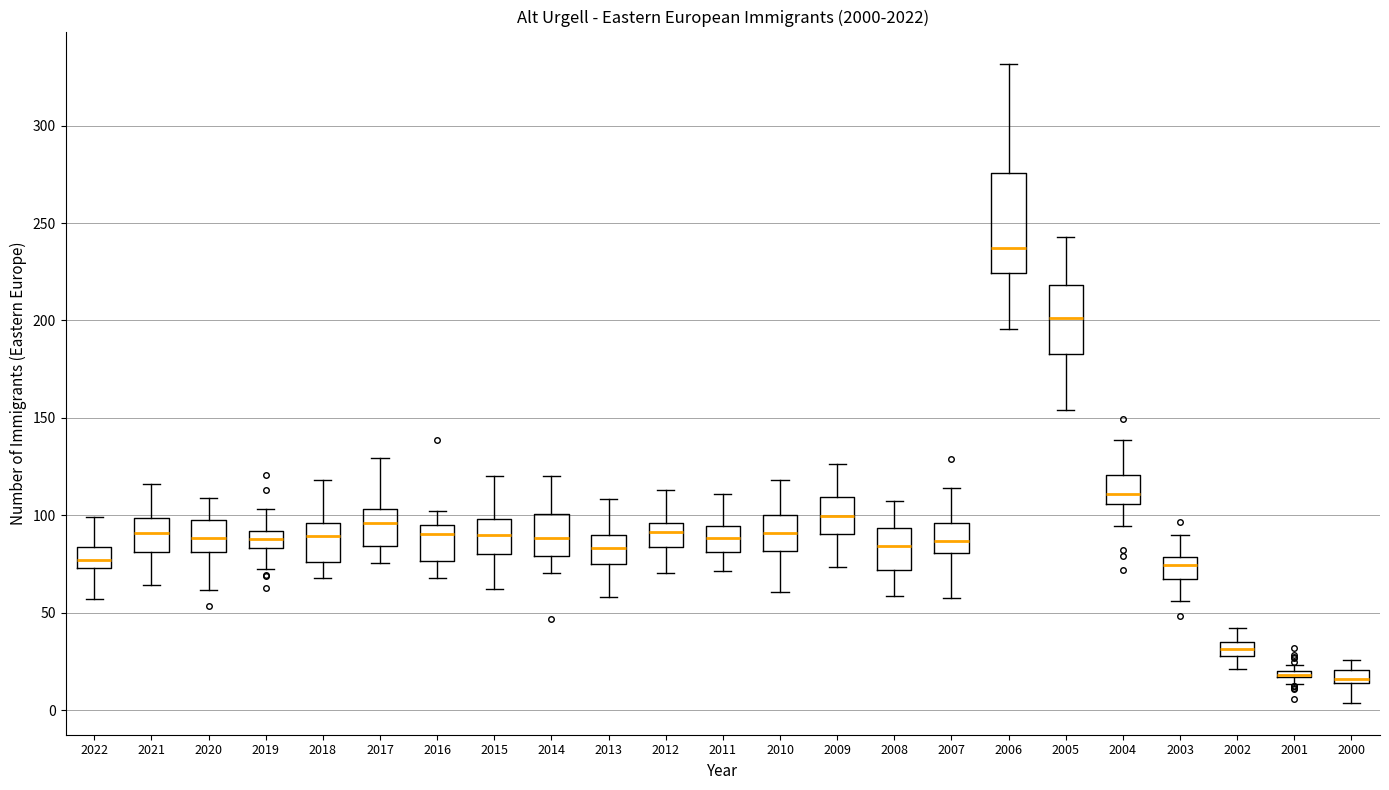

Comparing the boxes themselves (not the whiskers), which one is the tallest?

2006